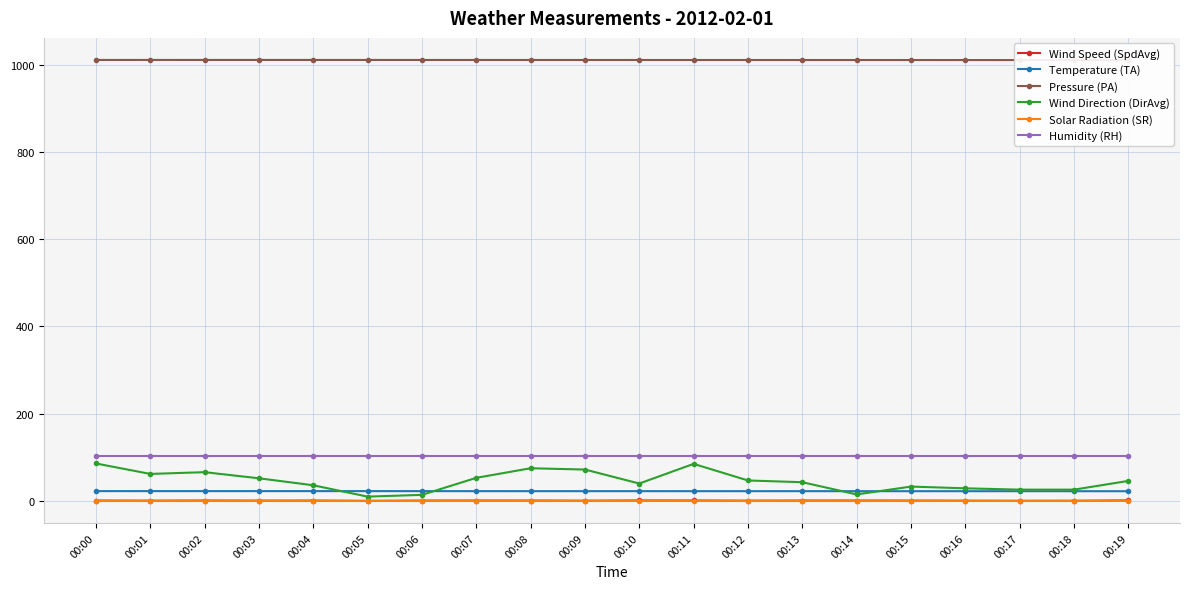

Which has a higher value, 00:12 or 00:07?

00:07